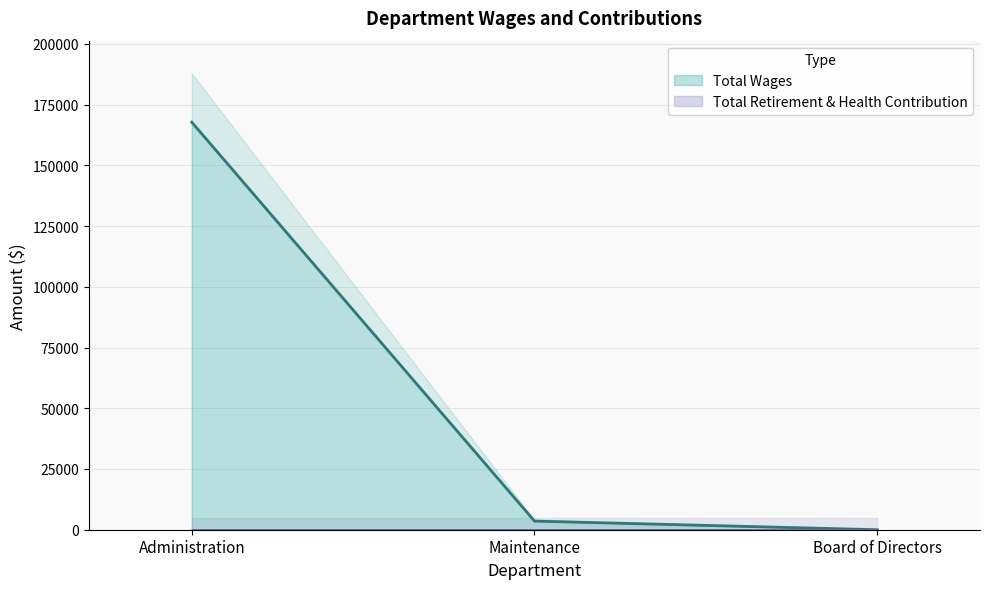

Where is the data nearest to the value 83881?

Maintenance